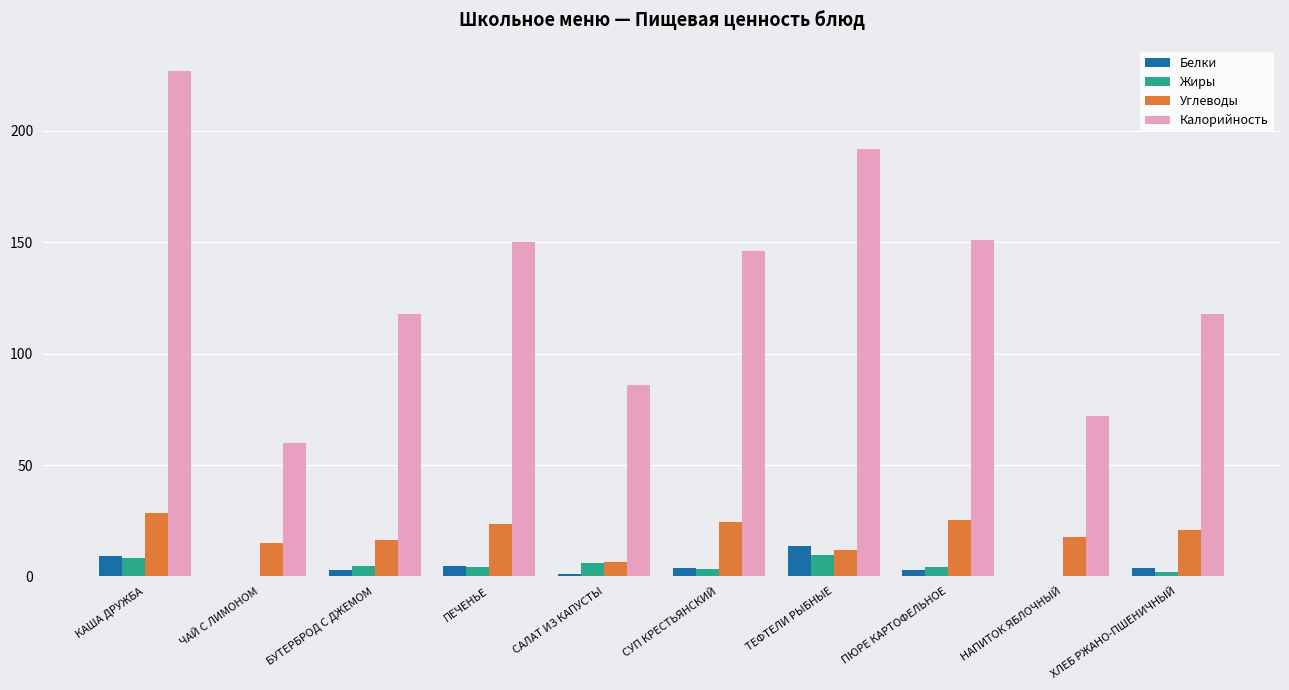

Are the bars horizontal?

No